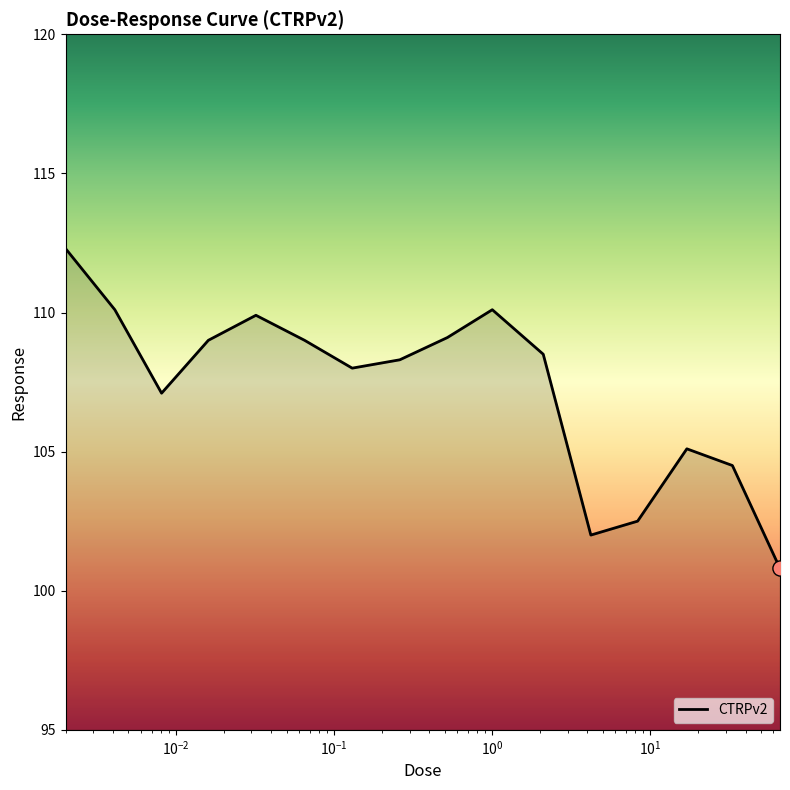

What is the greatest value displayed?

112.3